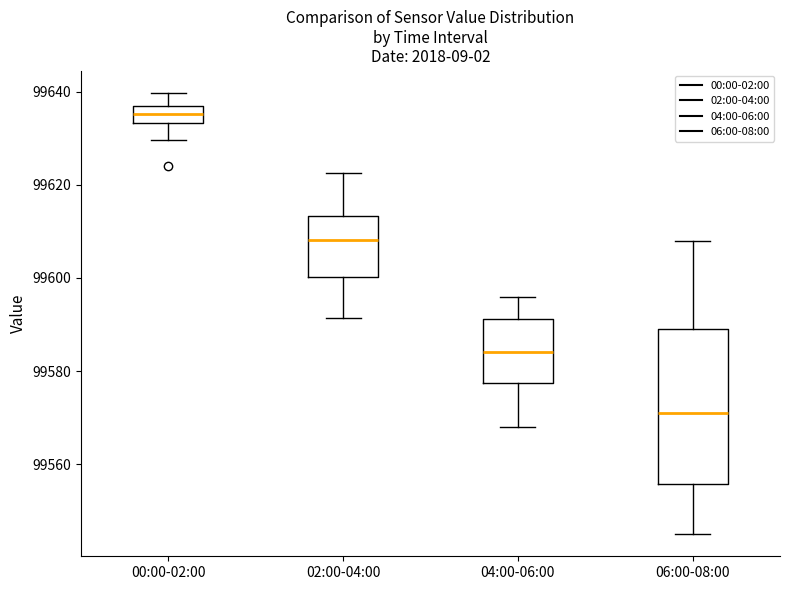

Reading left to right, read every box against the y-axis: the position of its median line, the range the box covers, and the ends of its whiskers. The values are not printed on the chart, so give them approximately, as read against the axis.

00:00-02:00: median 99636, box 99634 to 99638, whiskers 99630 to 99640
02:00-04:00: median 99608, box 99600 to 99614, whiskers 99592 to 99622
04:00-06:00: median 99584, box 99578 to 99592, whiskers 99568 to 99596
06:00-08:00: median 99572, box 99556 to 99590, whiskers 99546 to 99608